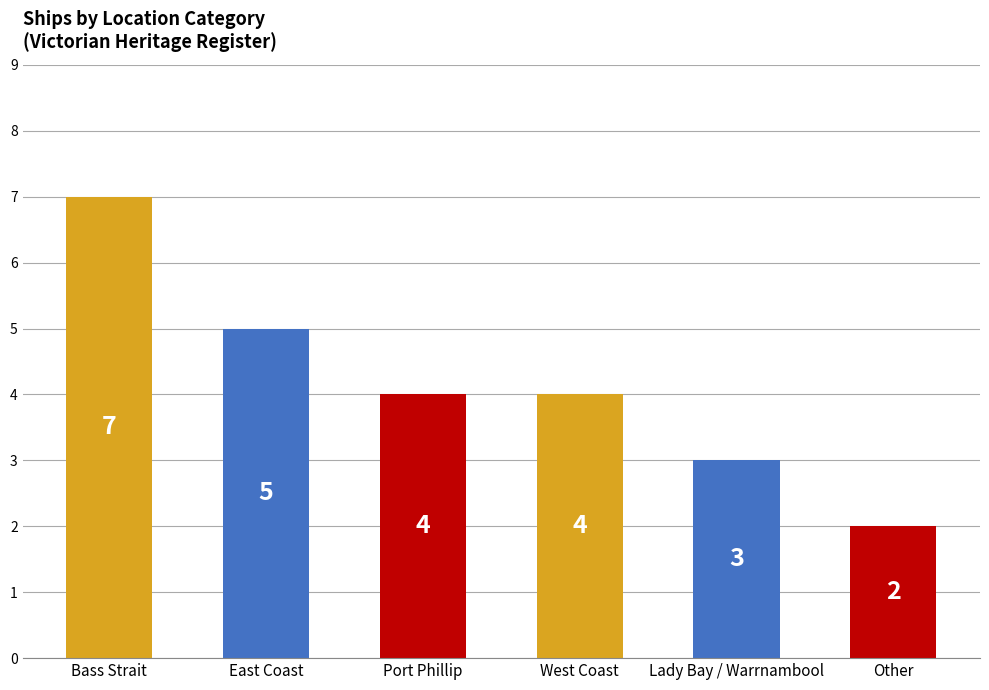

What is the sum of the values at West Coast and Port Phillip?

8